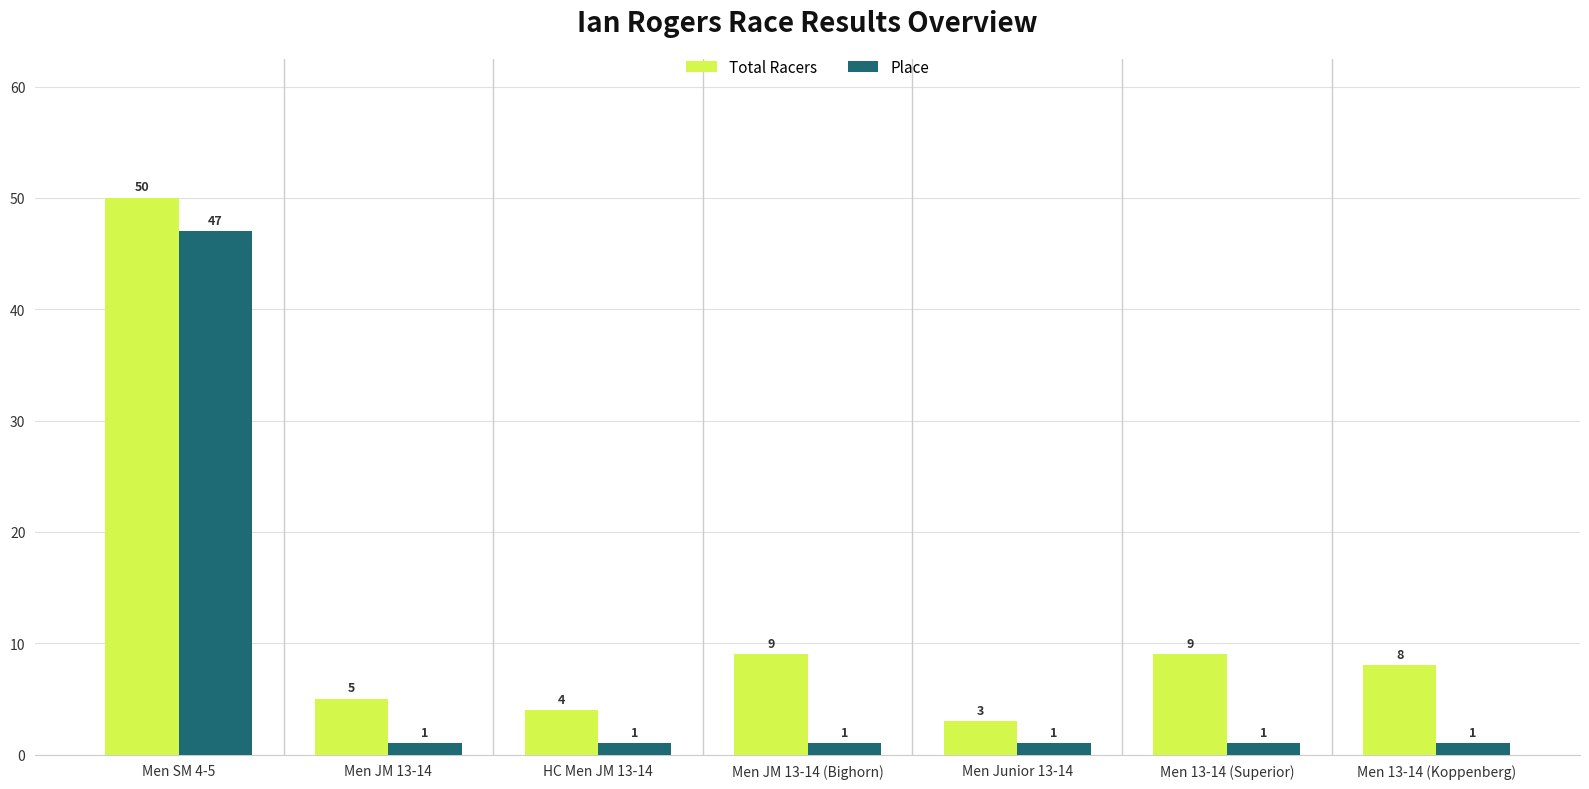

How many groups of bars are there?

7